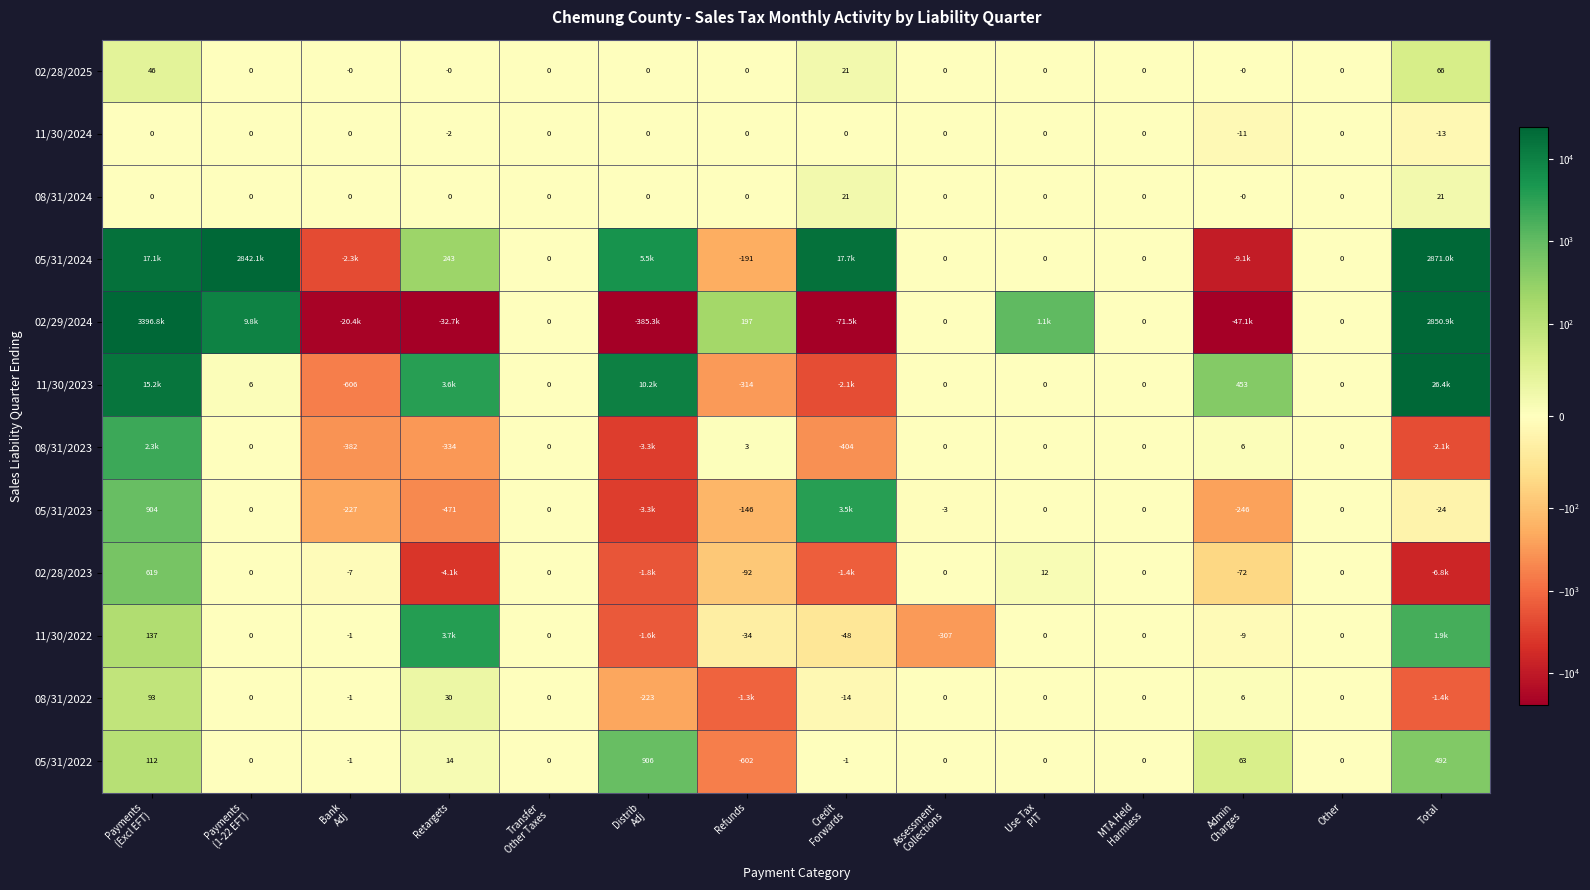

Which category has the lowest value in the 11/30/2024 series?

Total